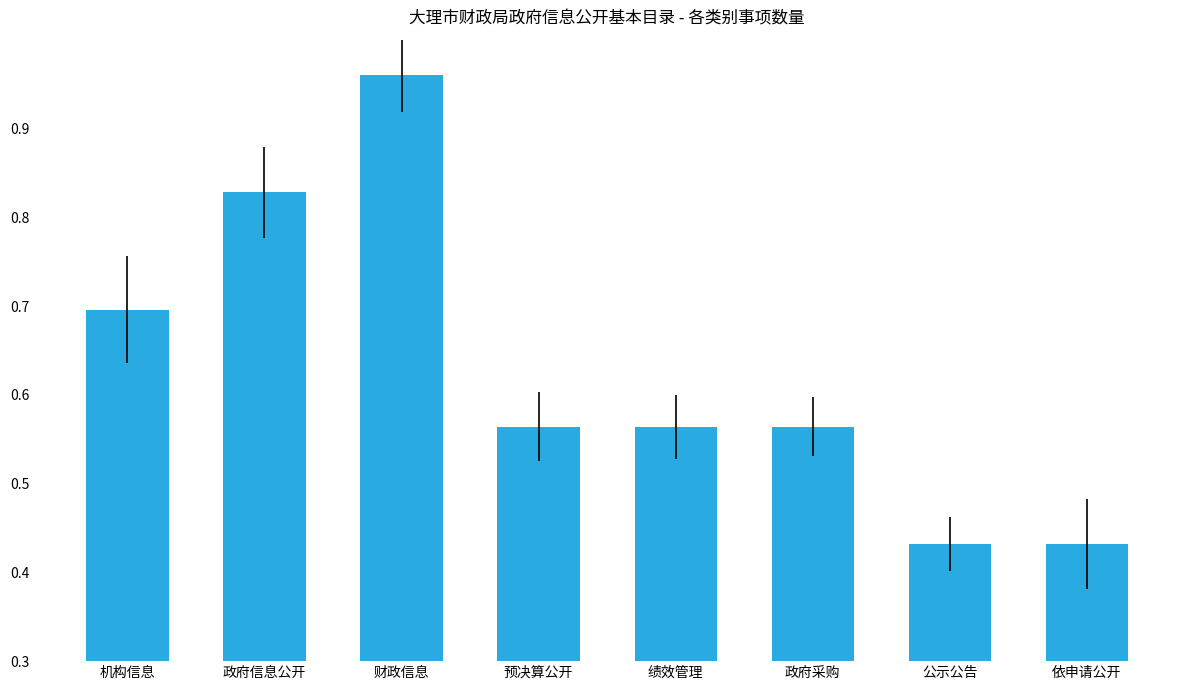

Which label corresponds to the largest value in the chart?

财政信息